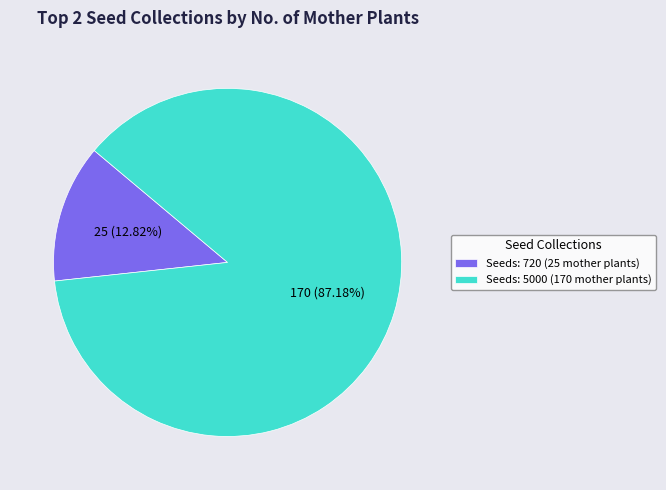

Between Seeds: 720 (25 mother plants) and Seeds: 5000 (170 mother plants), which is larger?

Seeds: 5000 (170 mother plants)